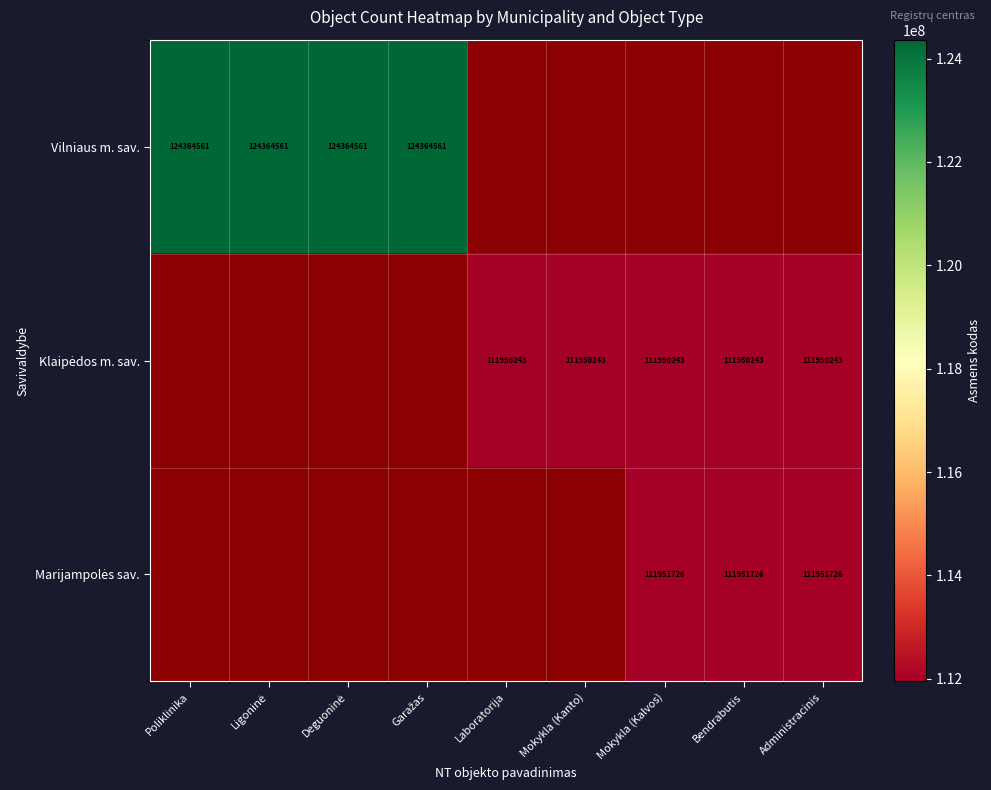

Rank the series by their average value, from highest to lowest.

Vilniaus m. sav., Klaipėdos m. sav., Marijampolės sav.